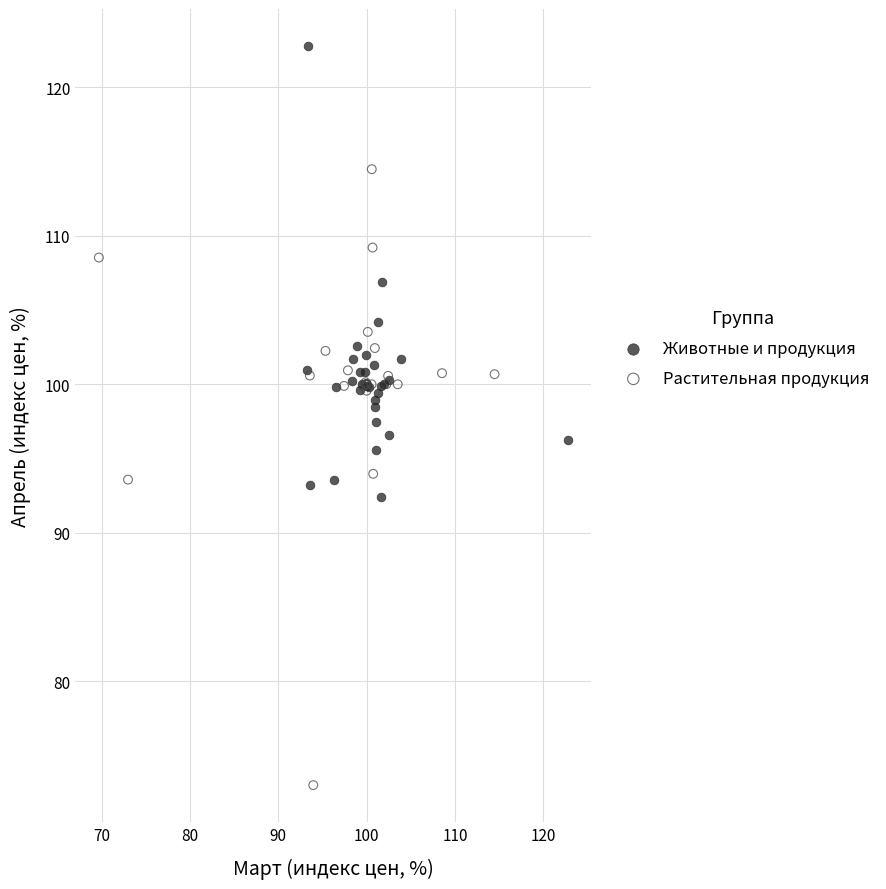

Which series contains the lowest Y value?

Растительная продукция